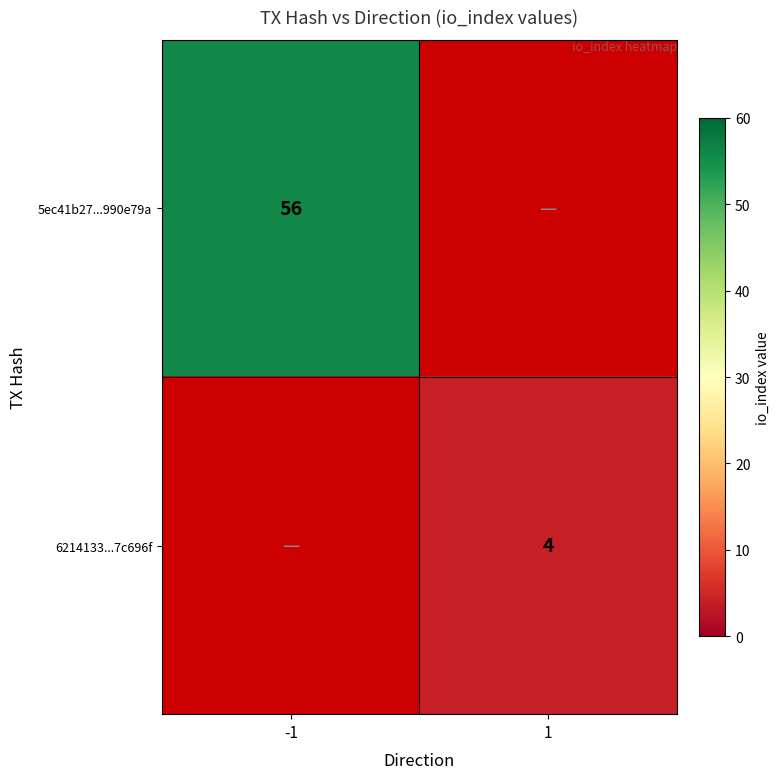

The value of 6214133...7c696f at 1 is 6. True or false?

False